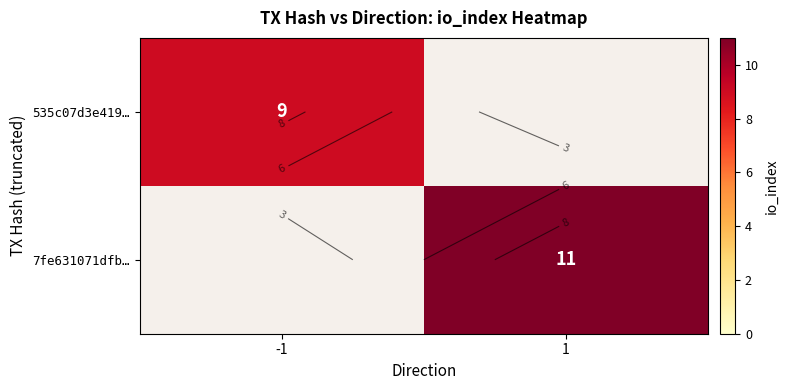

Which category has the highest value in the 535c07d3e419… series?

-1